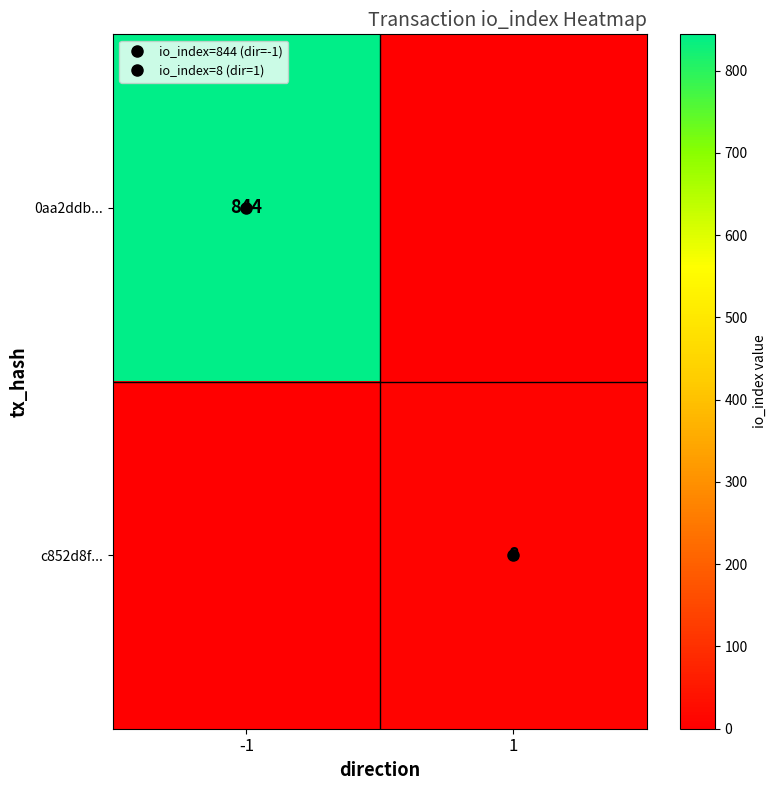

Is it true that c852d8f... equals 8 at 1?

True